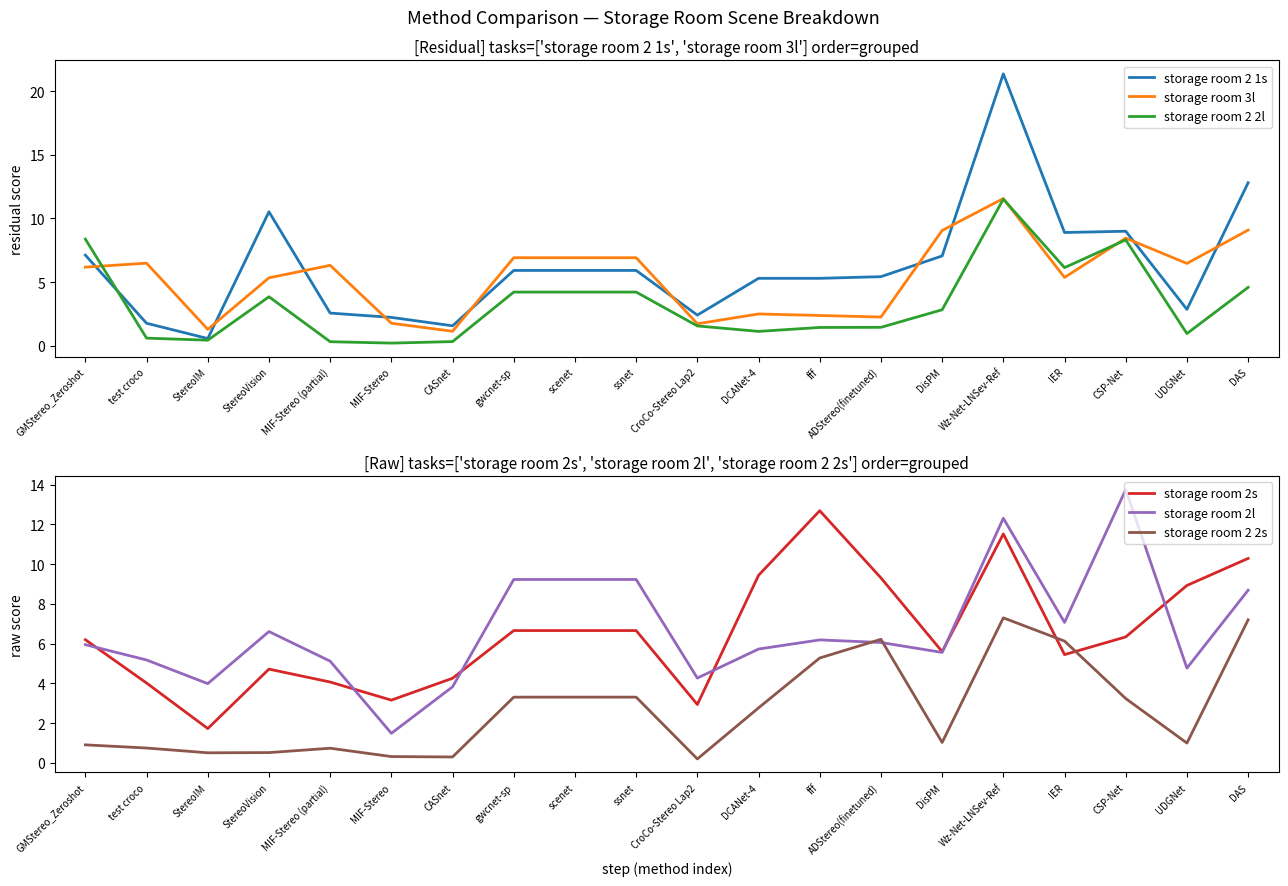

What is the label of the 20th point from the right?

GMStereo_Zeroshot